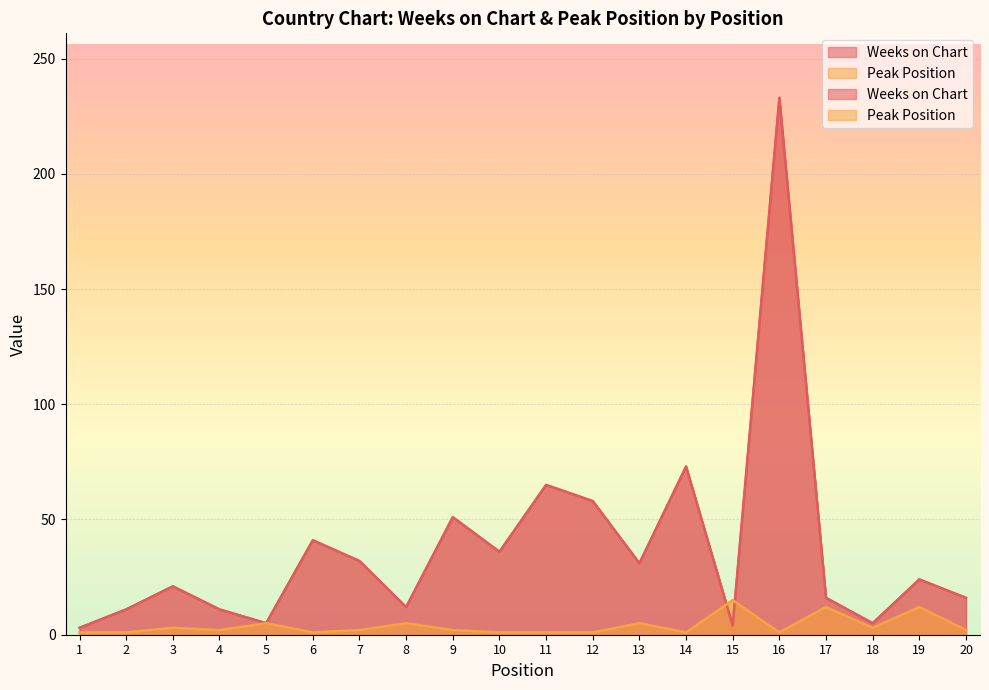

Which series changed the most between 5 and 17?

Weeks on Chart